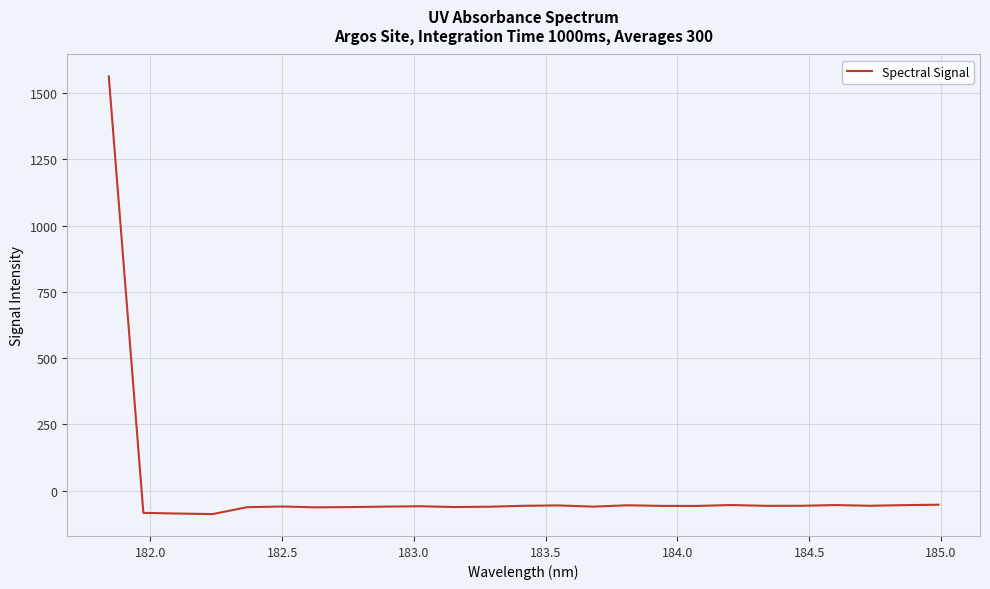

What is the greatest value displayed?

1563.6